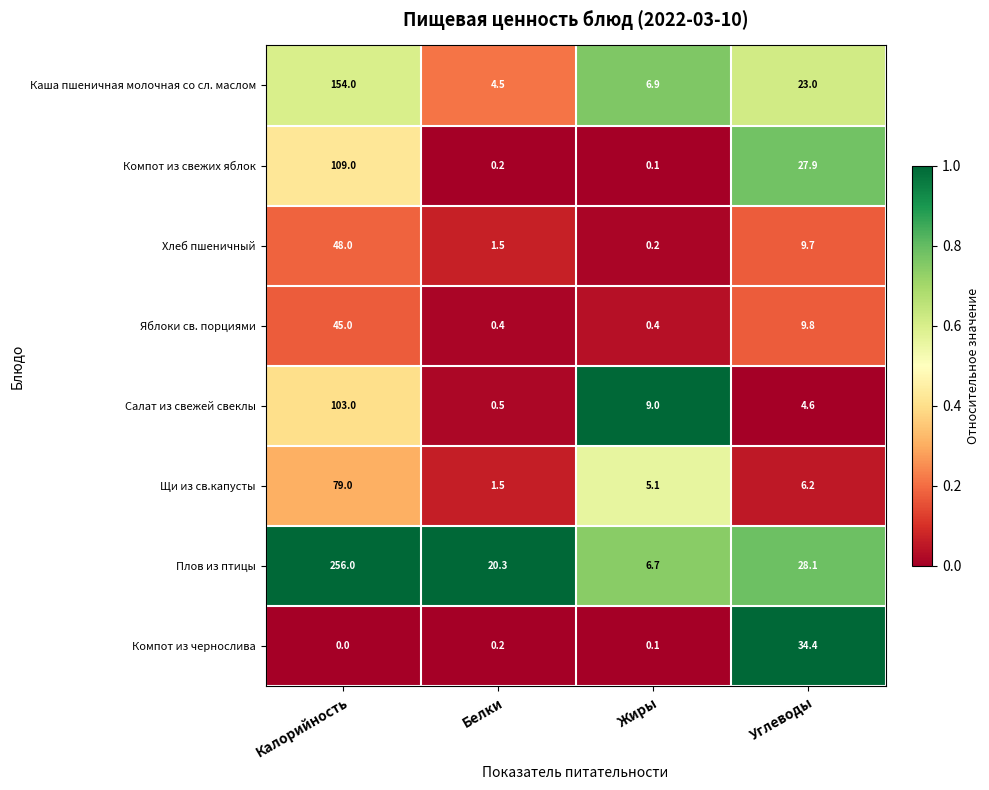

Is the value of Щи из св.капусты at Углеводы greater than the value of Компот из чернослива at Жиры?

Yes